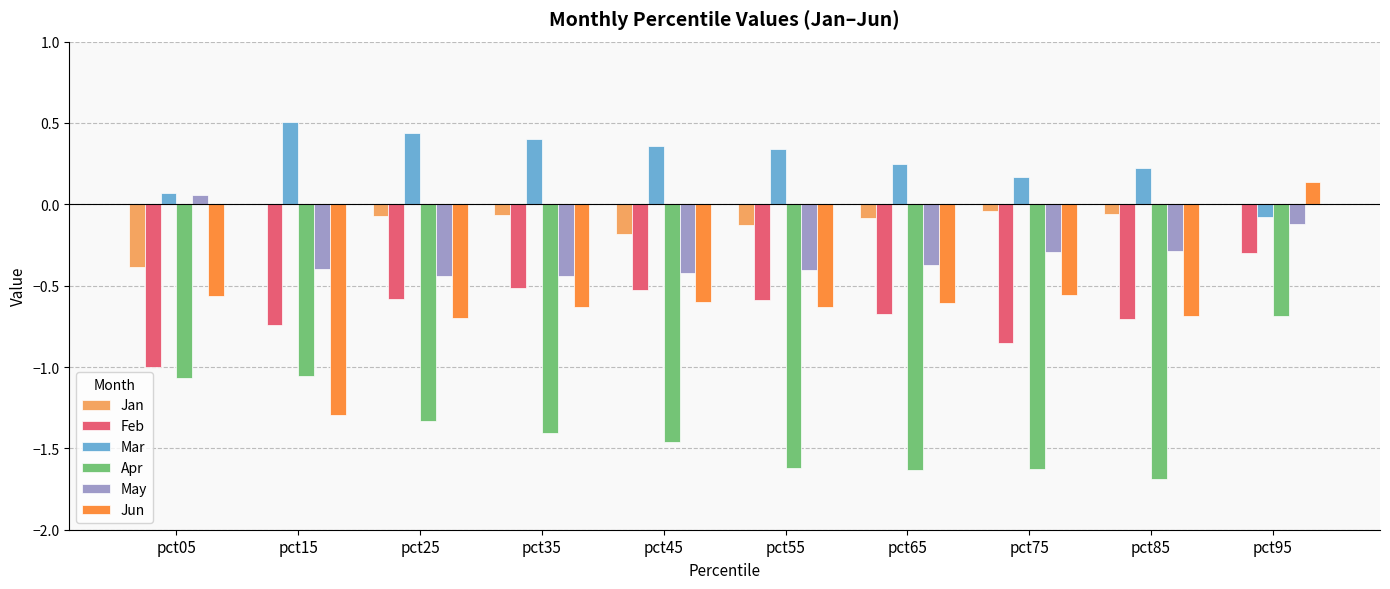

What value does the Feb series have at pct05?

-1.0